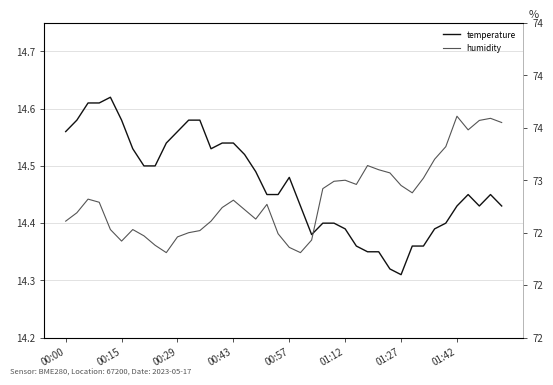

What is the difference between the maximum and minimum values in the humidity series?

1.3